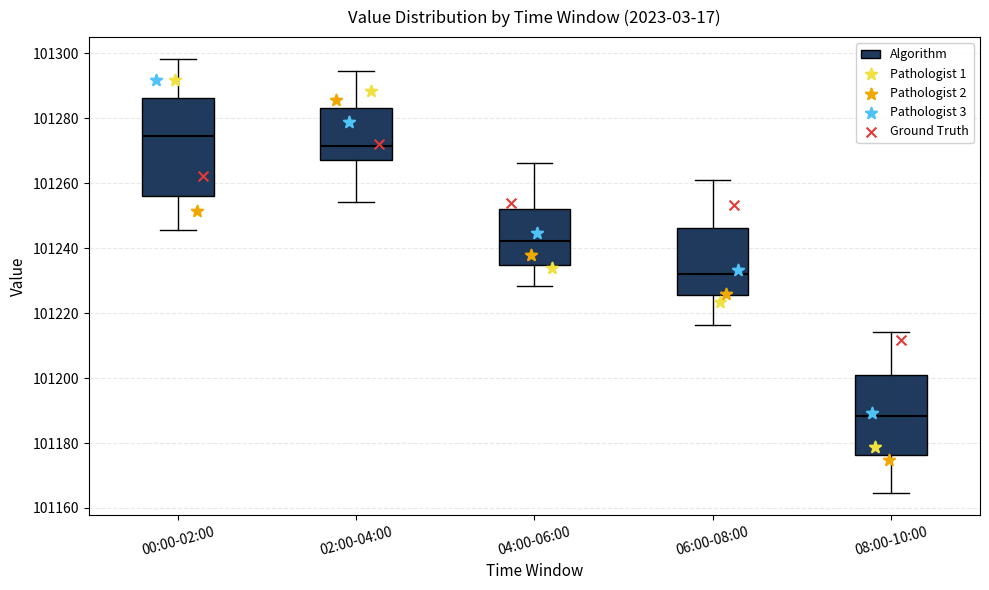

Which box has the highest median line?

00:00-02:00